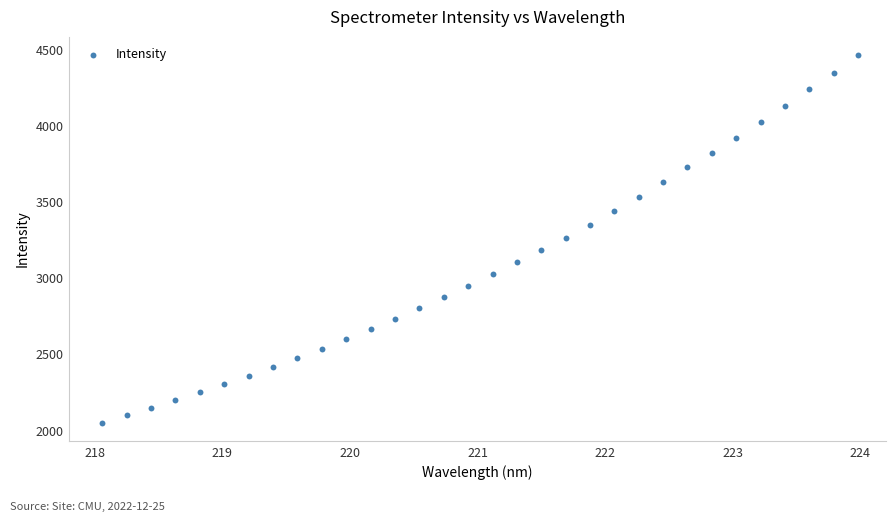

What is the range of X values (max minus min)?

5.9